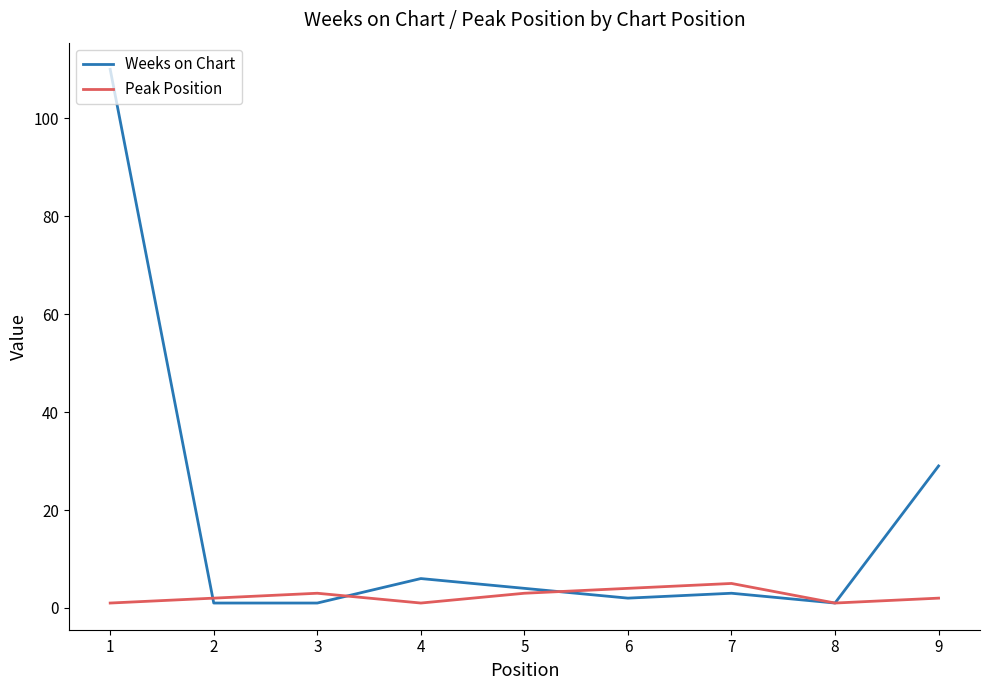

Which series has the largest total across all categories?

Weeks on Chart